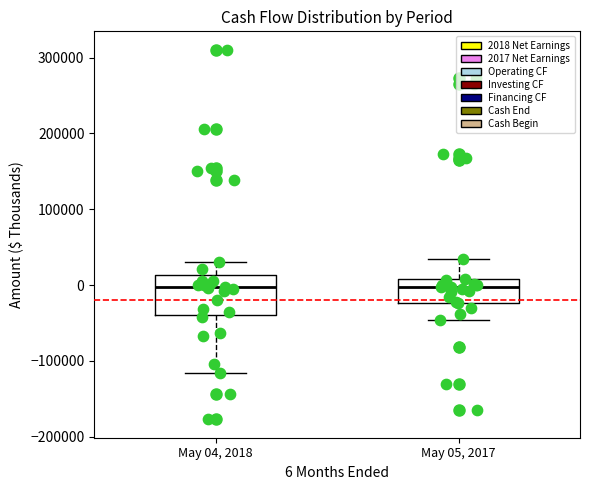

Reading left to right, read every box against the y-axis: the position of its median line, the range the box covers, and the ends of its whiskers. The values are not printed on the chart, so give them approximately, as read against the axis.

May 04, 2018: median 0, box -40000 to 10000, whiskers -120000 to 30000
May 05, 2017: median 0, box -20000 to 10000, whiskers -50000 to 30000